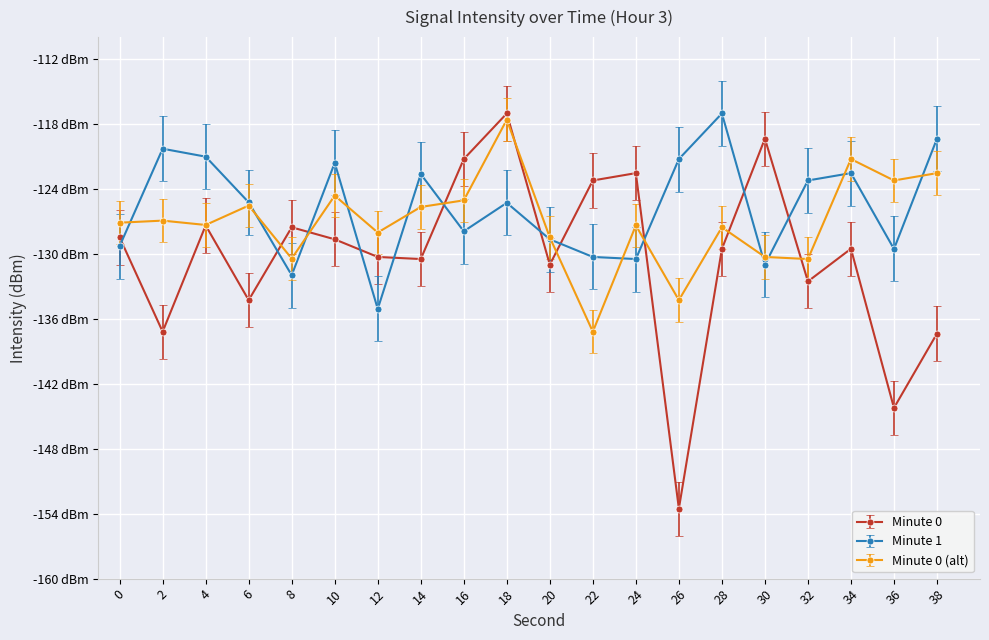

What are all the series names shown in the legend?

Minute 0, Minute 1, Minute 0 (alt)